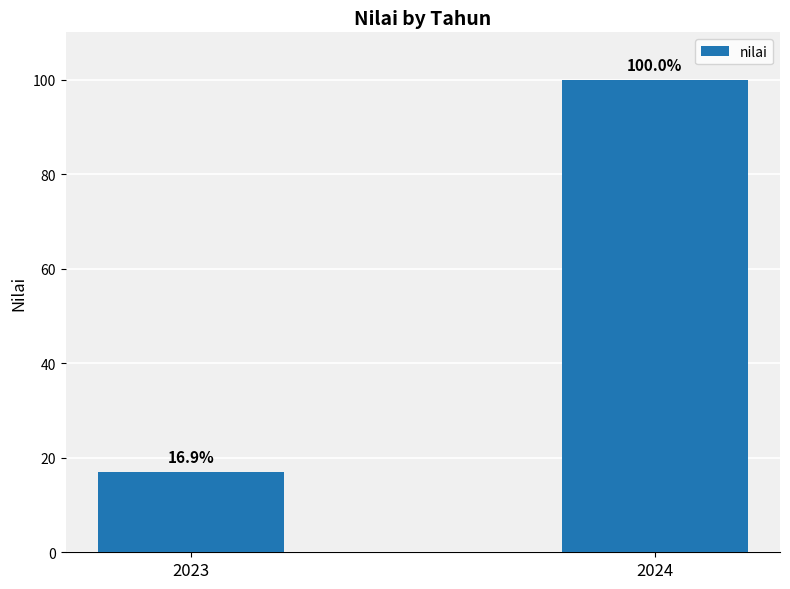

Rank the categories by value from highest to lowest.

2024, 2023